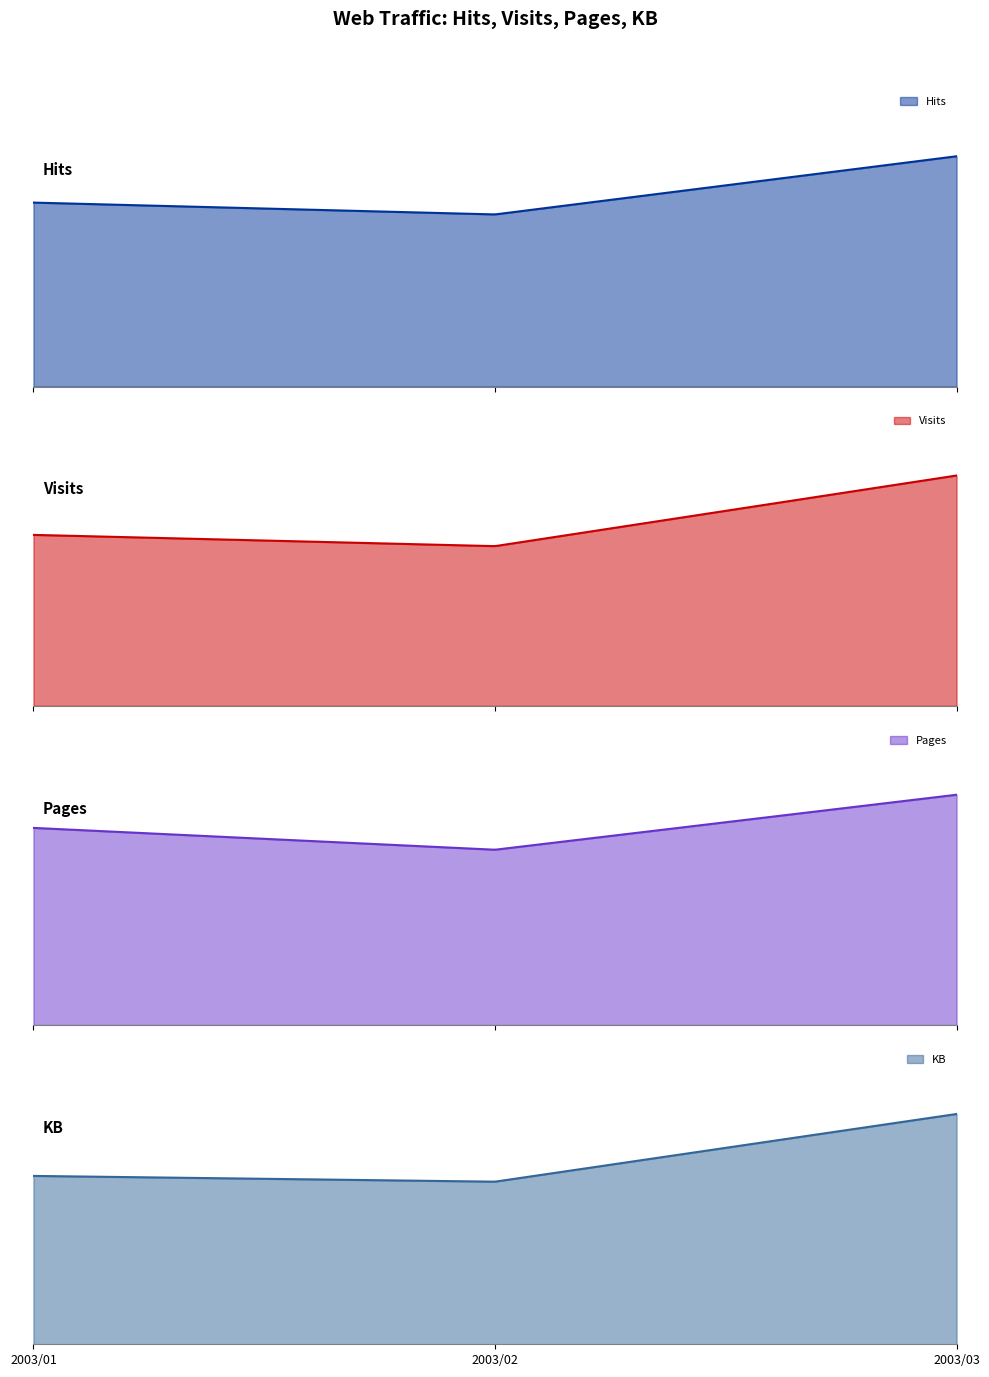

List the labels in order of KB value, largest first.

2003/03, 2003/01, 2003/02